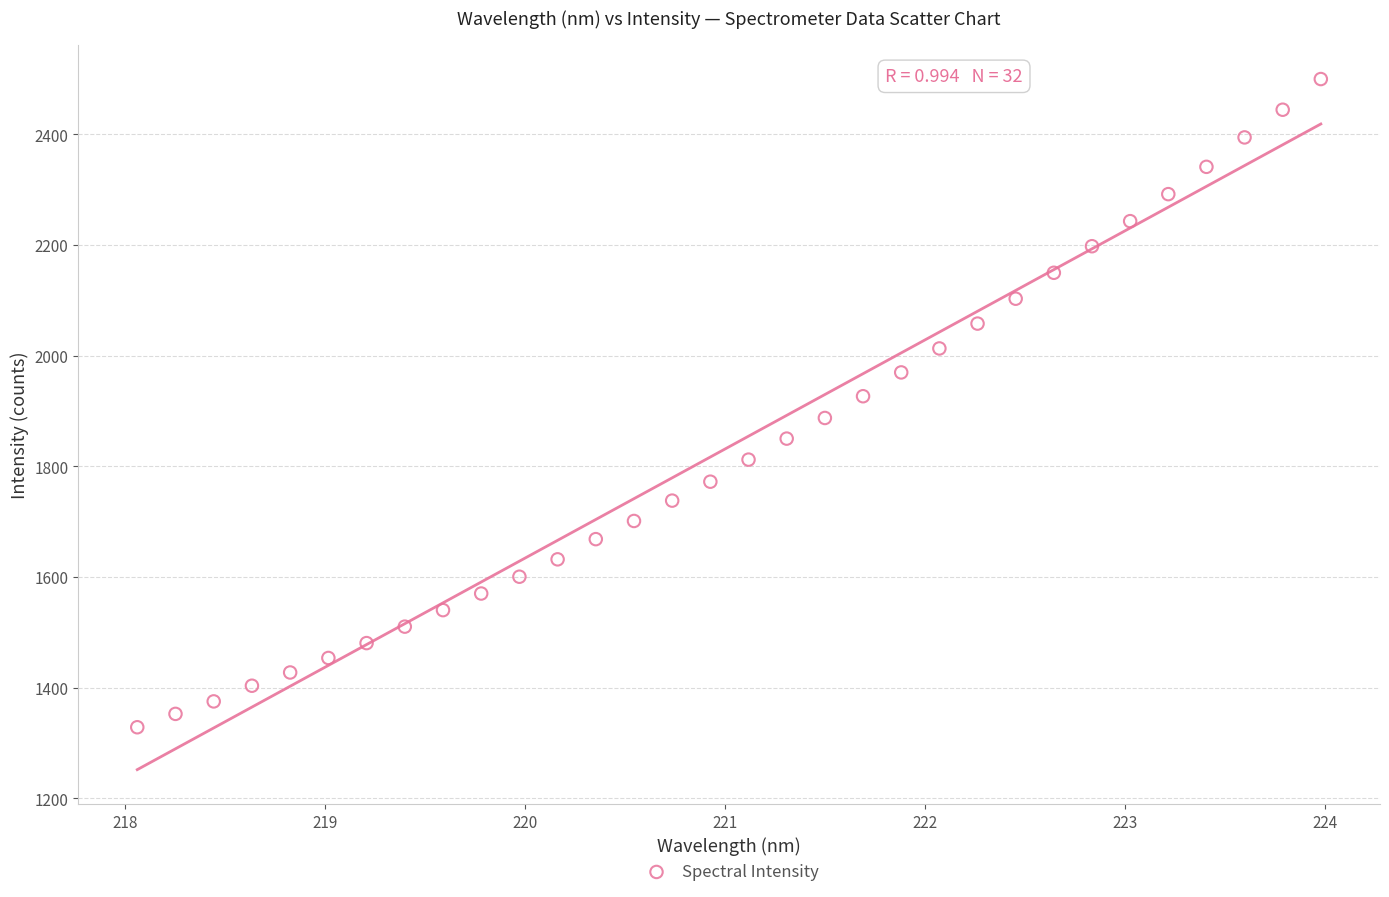

What is the range of Y values (max minus min)?

1171.6